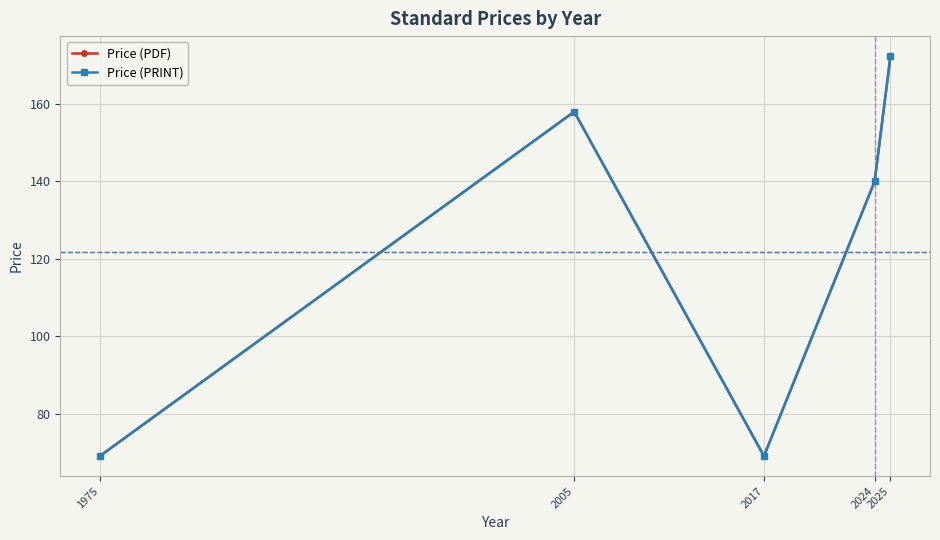

Does the chart have visible grid lines?

Yes